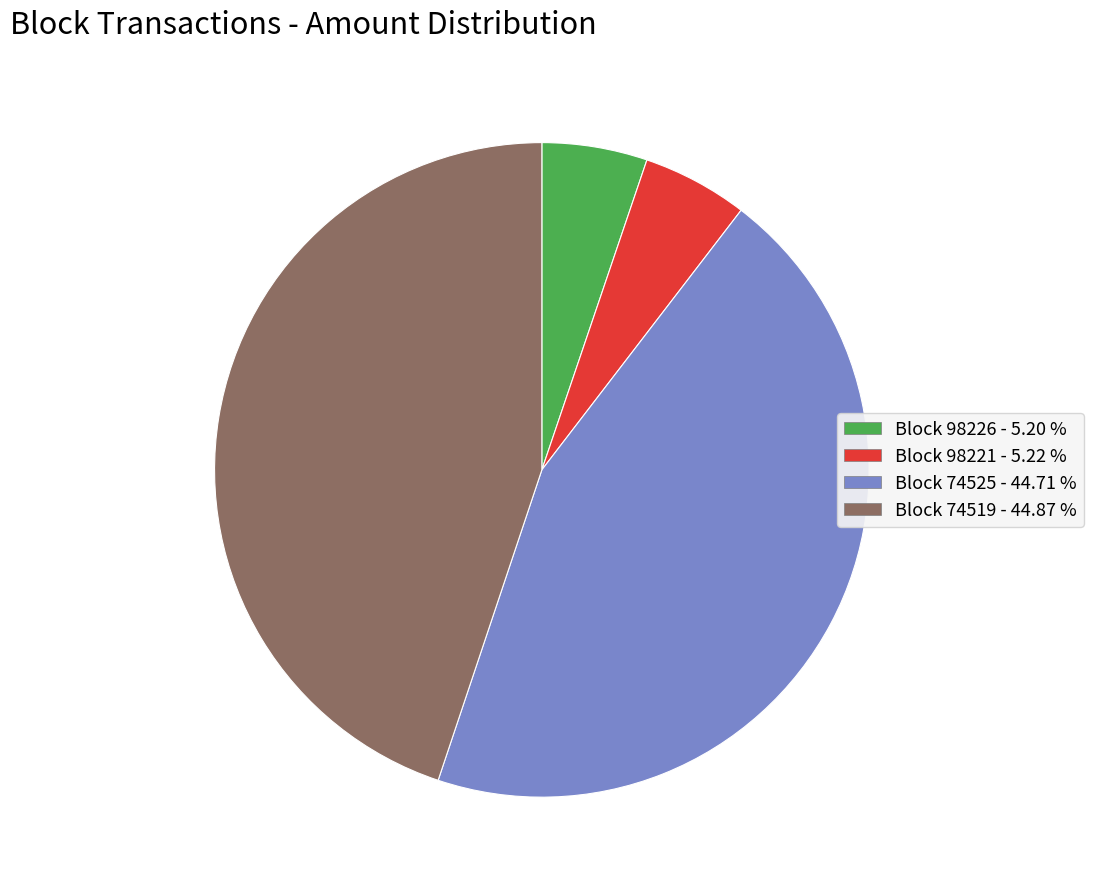

Is there any slice that represents more than half of the pie?

No